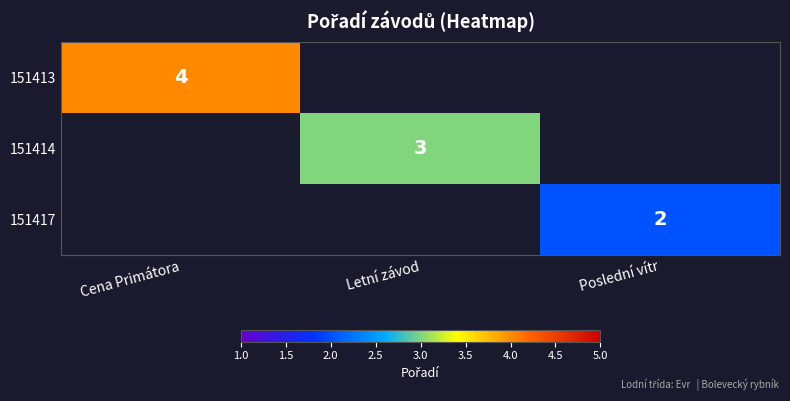

How many distinct data groups are displayed?

3